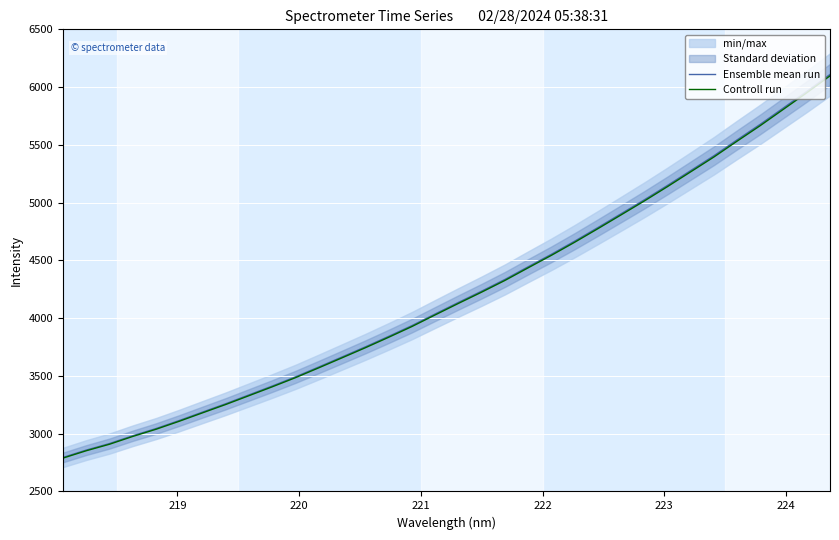

What is the lowest value of the Ensemble mean run series?

2794.1